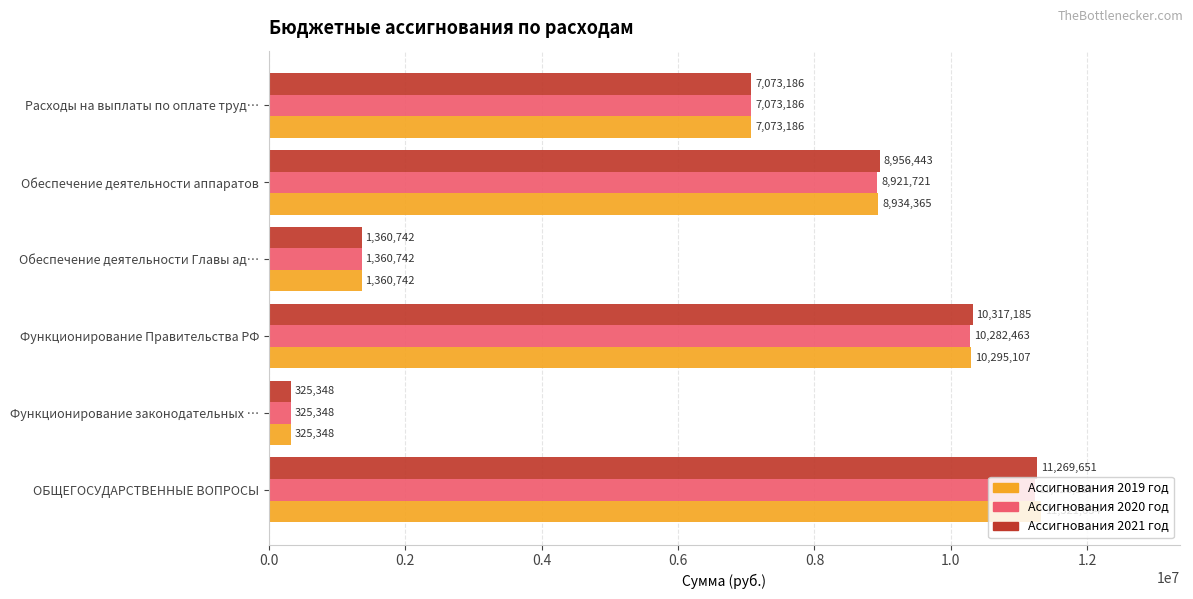

True or false: Ассигнования 2021 год has a value of 11372136.7 at Расходы на выплаты по оплате труд….

False